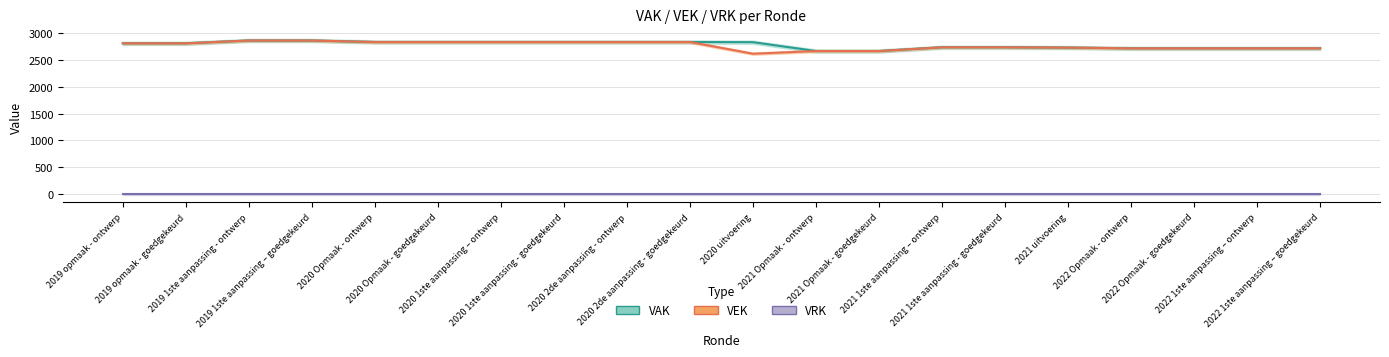

The value of VAK at 2022 1ste aanpassing – ontwerp is 2717. True or false?

True